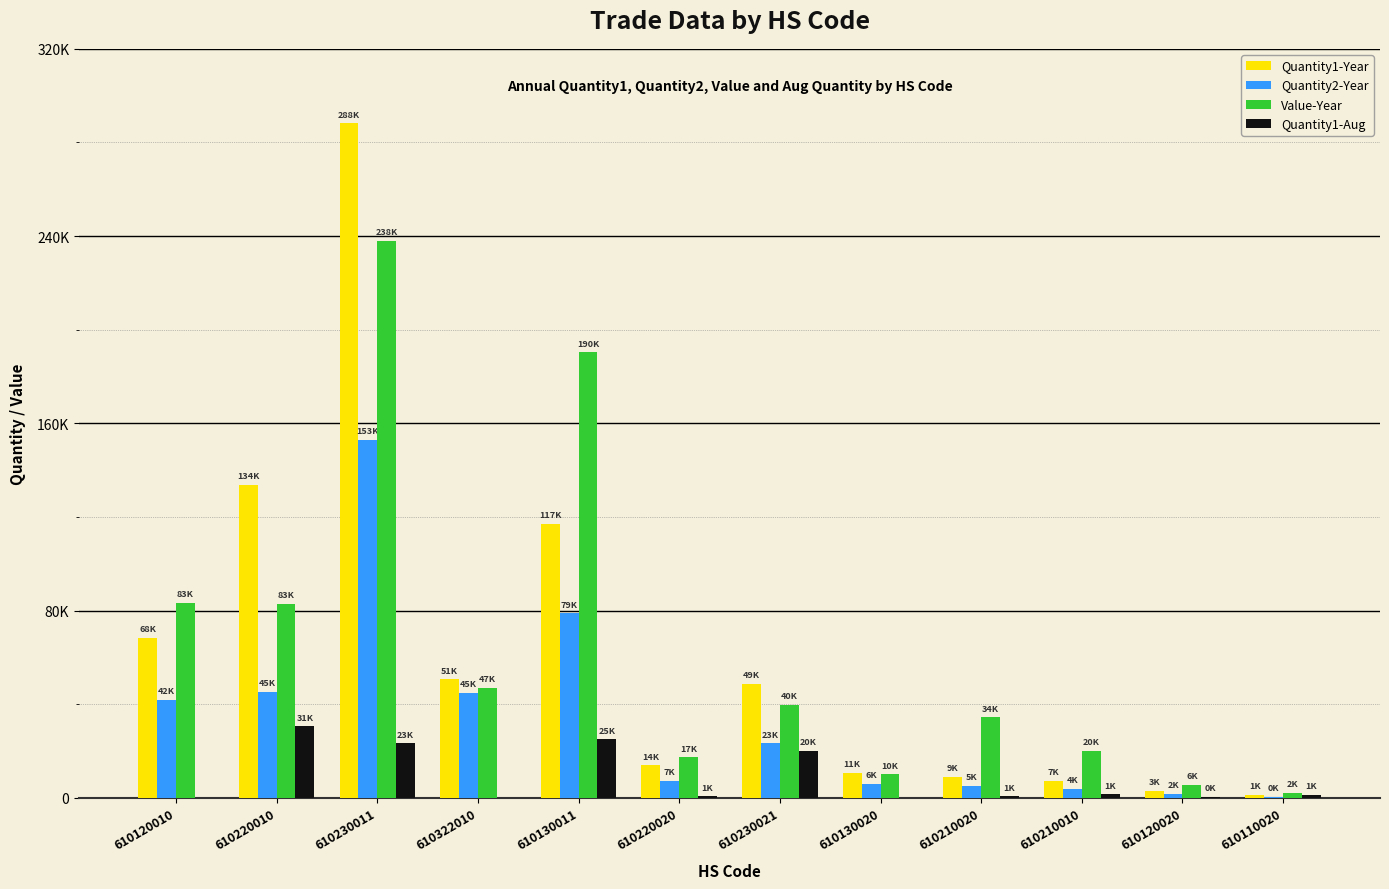

Rank the series by their maximum value, from highest to lowest.

Quantity1-Year, Value-Year, Quantity2-Year, Quantity1-Aug